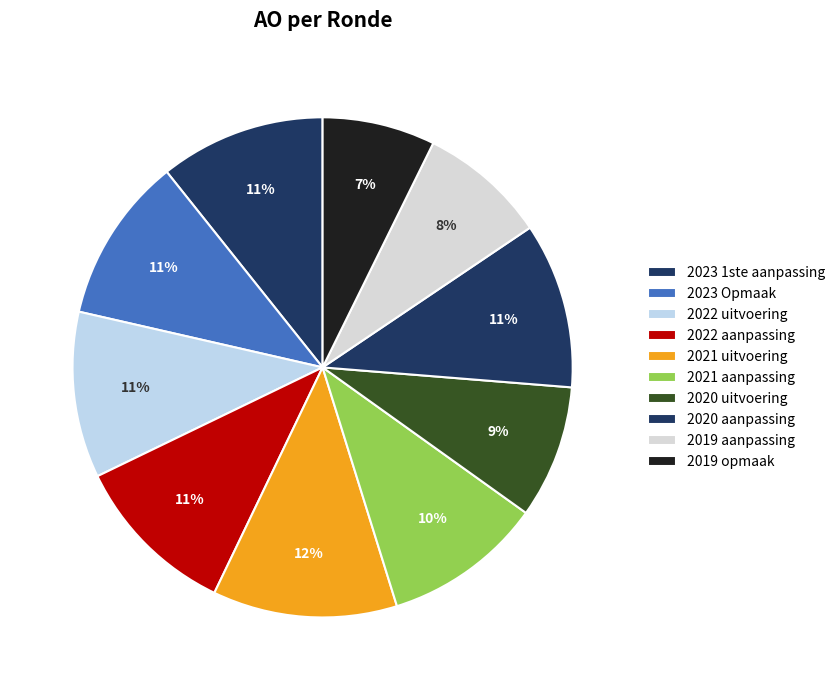

Count the number of slices in the pie.

10